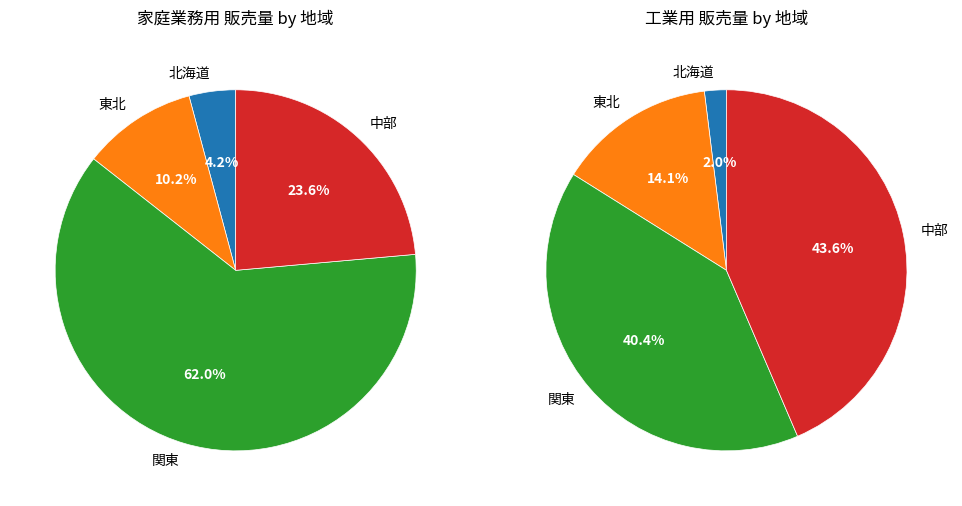

Do 北海道 and 中部 together represent more than half of the pie?

No